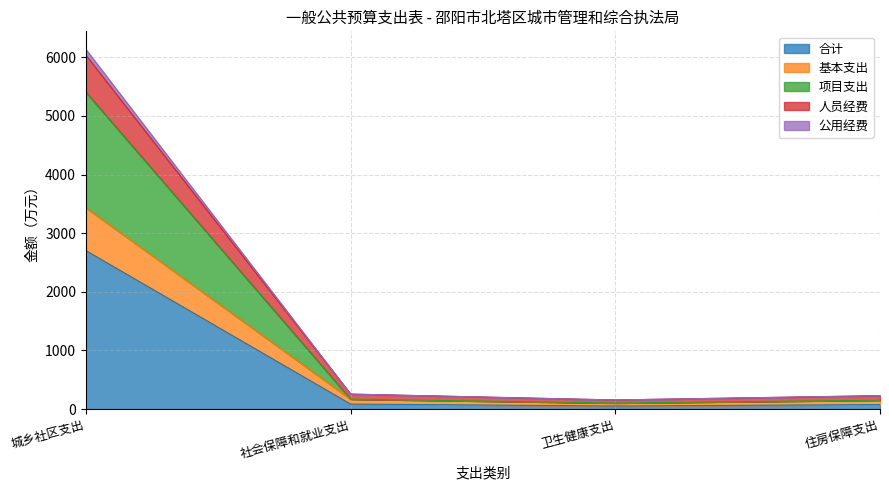

What is the minimum value for 项目支出?

103.3